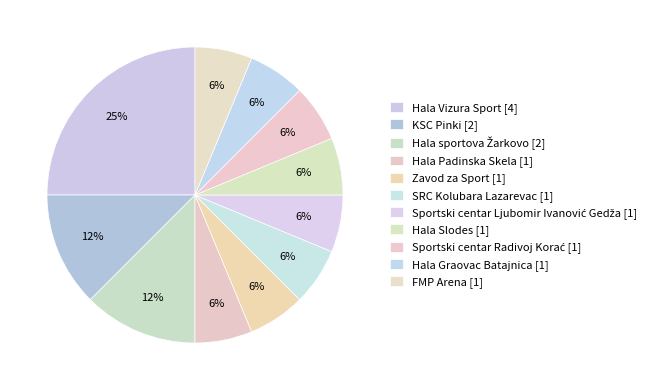

To the nearest percent, what is the difference between the largest and smallest slice percentages?

19%